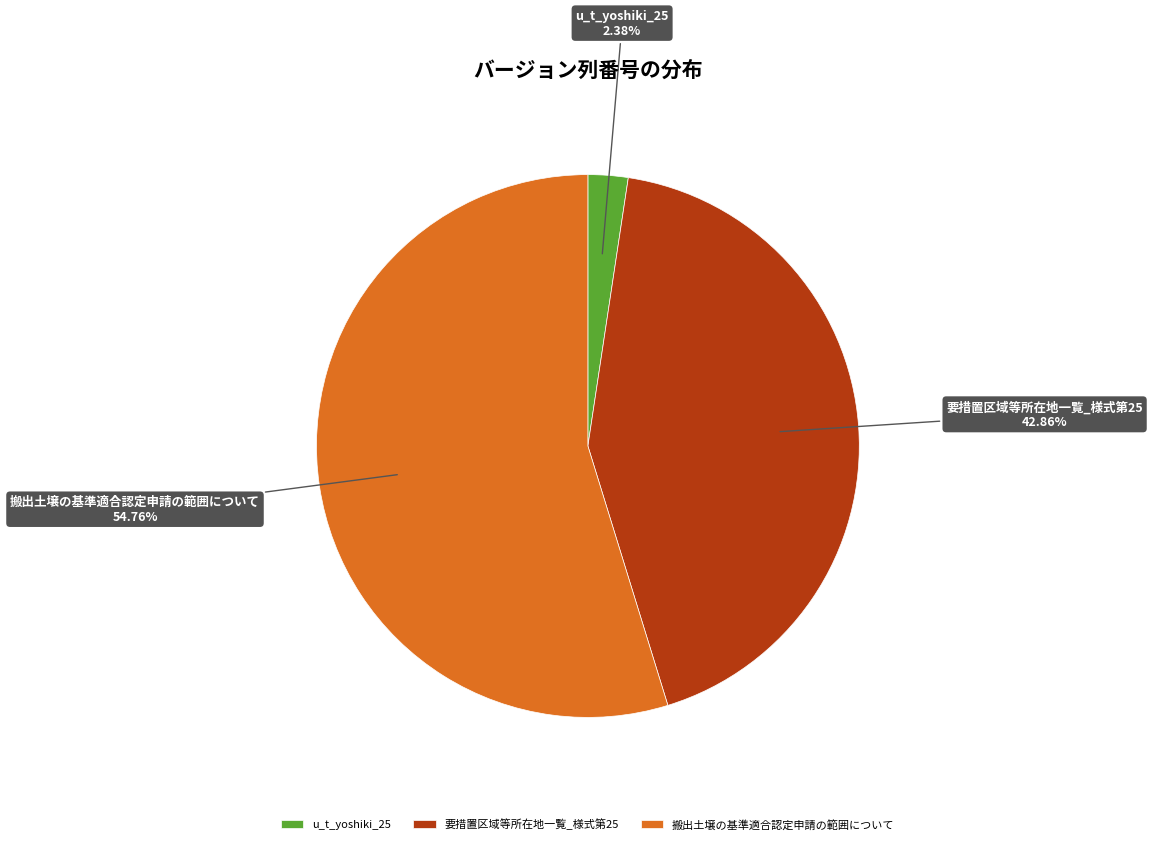

What percentage do 搬出土壌の基準適合認定申請の範囲について and 要措置区域等所在地一覧_様式第25 together represent?

97.6%